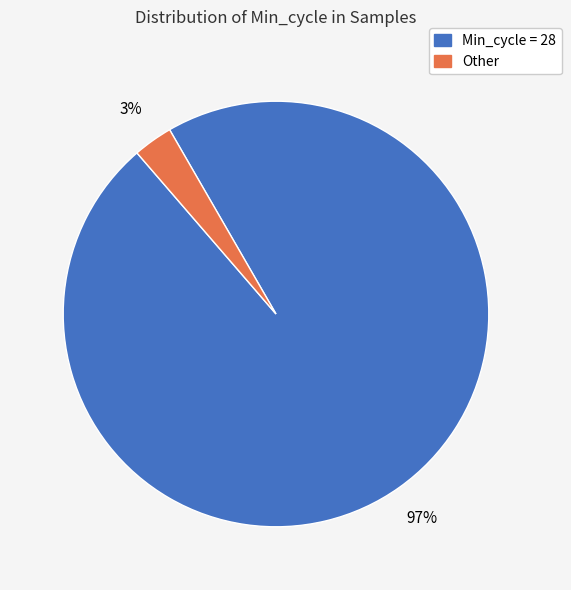

Is there a majority slice in this chart?

Yes